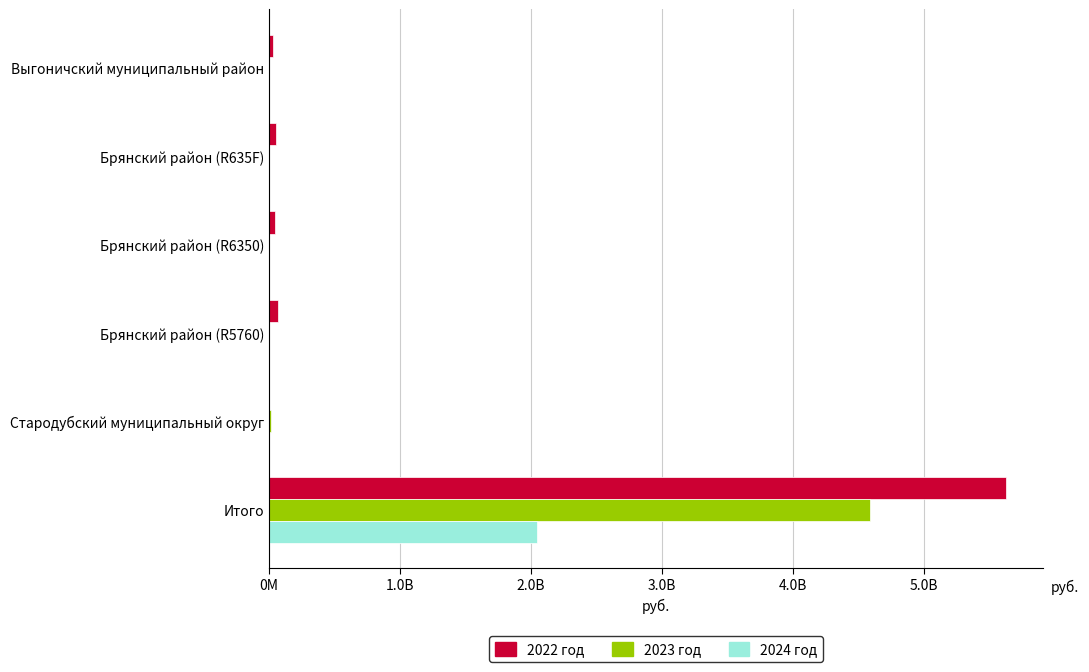

List the series in order of their peak value, lowest first.

2024 год, 2023 год, 2022 год